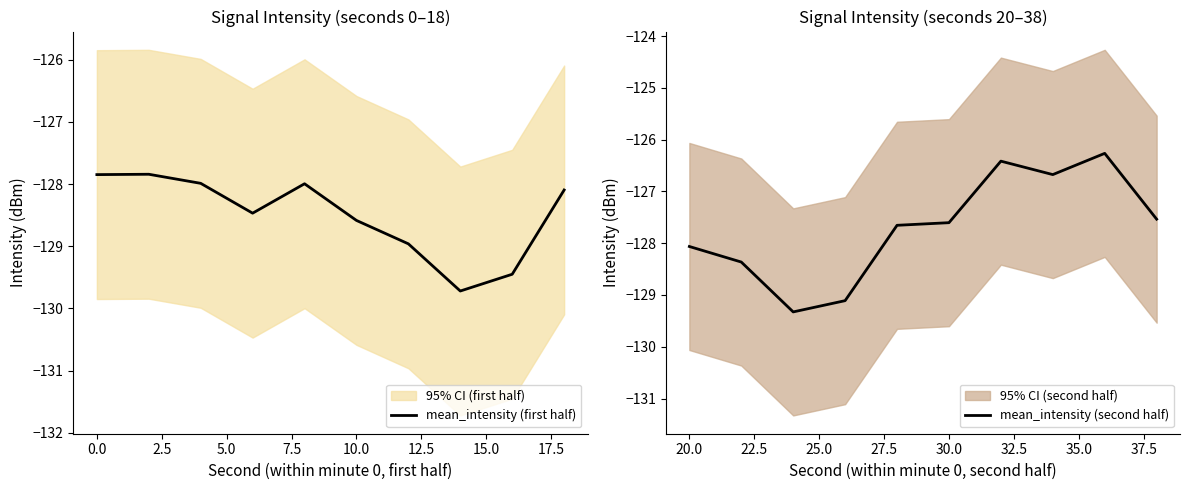

What is the minimum value shown in the chart?

-129.7